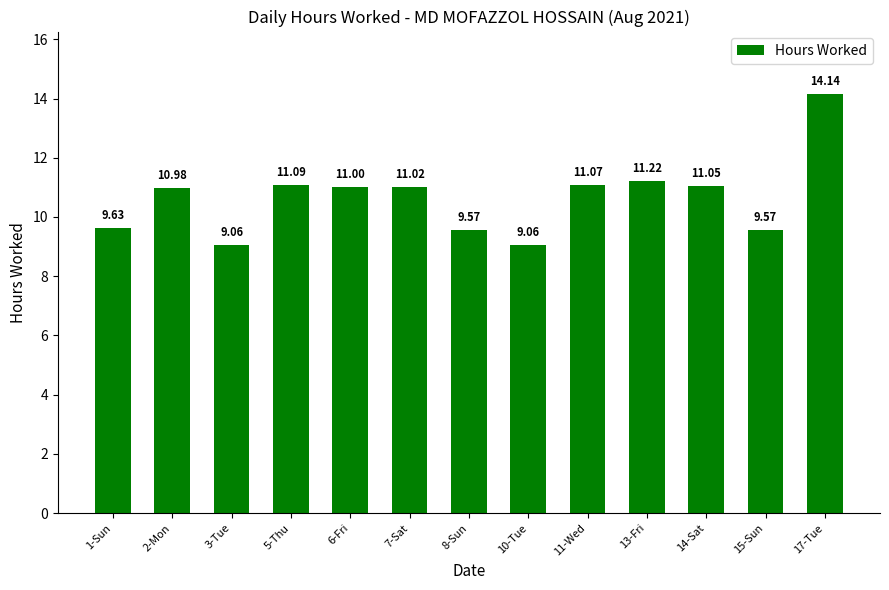

What is the greatest value displayed?

14.1